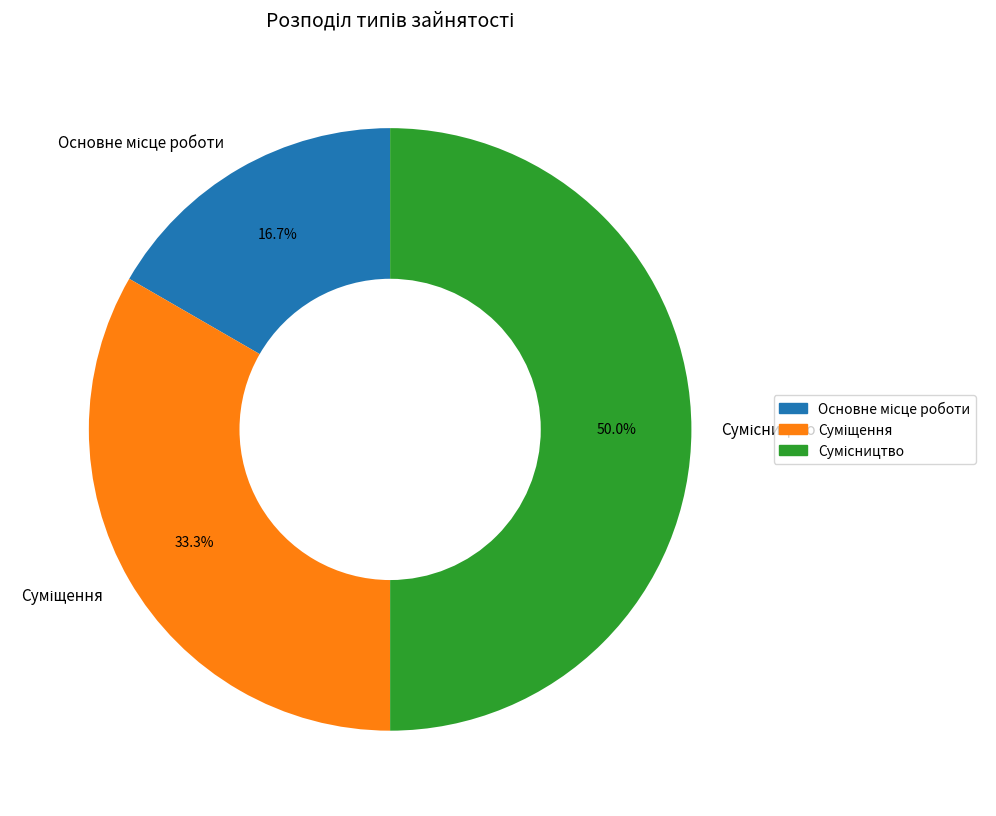

How many segments does this pie chart have?

3